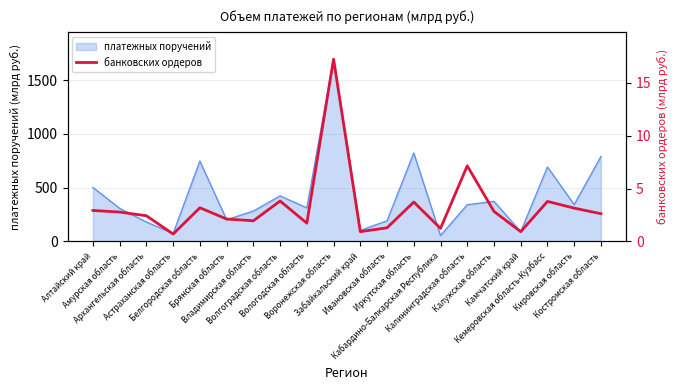

Reading right to left, extract all data points from this chart.

Костромская область=2.6	Кировская область=3.1	Кемеровская область-Кузбасс=3.8	Камчатский край=0.9	Калужская область=2.8	Калининградская область=7.1	Кабардино-Балкарская Республика=1.2	Иркутская область=3.7	Ивановская область=1.3	Забайкальский край=0.9	Воронежская область=17.2	Вологодская область=1.7	Волгоградская область=3.8	Владимирская область=2.0	Брянская область=2.1	Белгородская область=3.2	Астраханская область=0.7	Архангельская область=2.4	Амурская область=2.8	Алтайский край=2.9